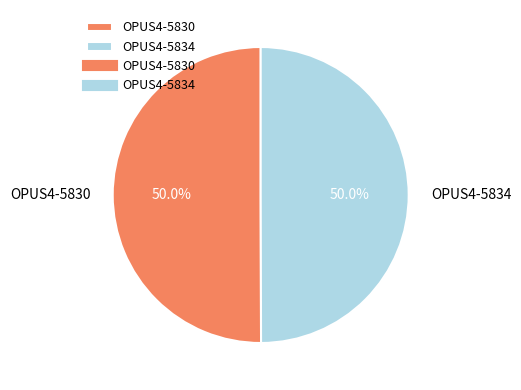

To the nearest percent, what is the combined percentage of OPUS4-5830 and OPUS4-5834?

100%